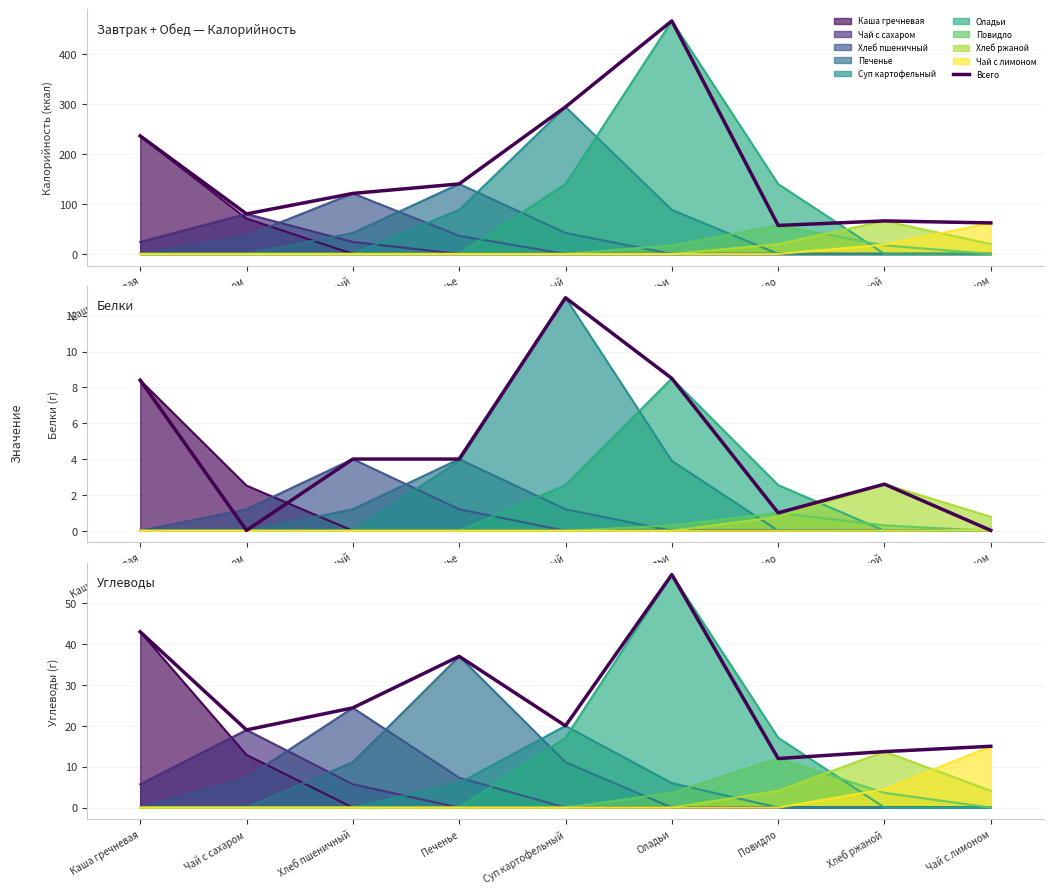

What is the ratio of the value at Повидло to the value at Суп картофельный?

0.6